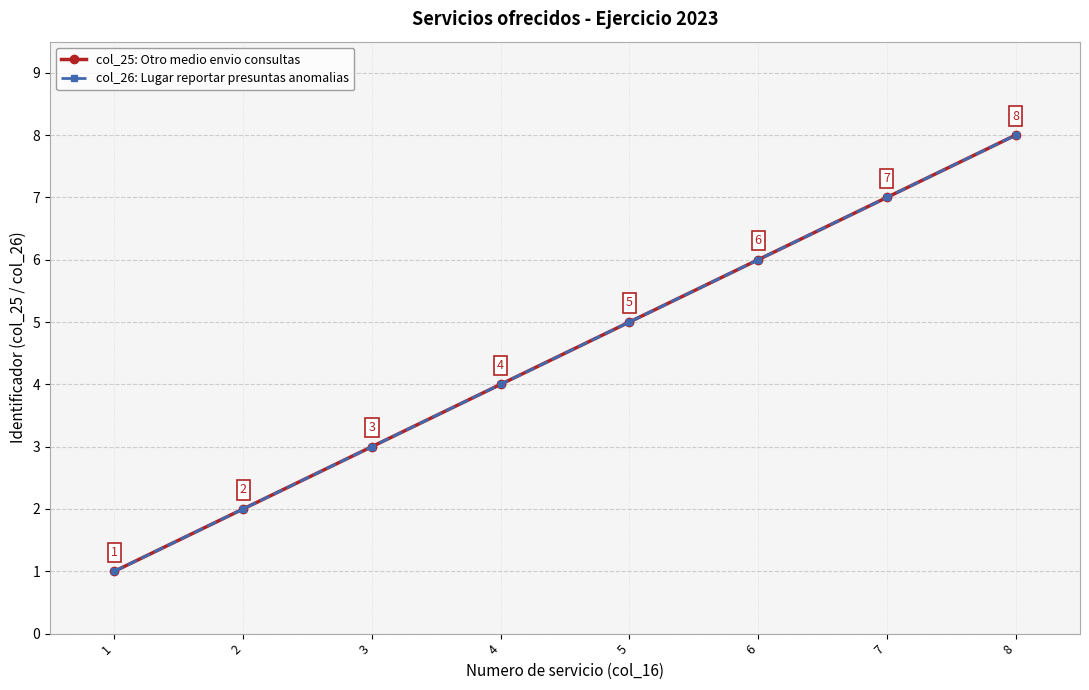

True or false: col_26: Lugar reportar presuntas anomalias has more than 2 points higher than both neighbors.

False